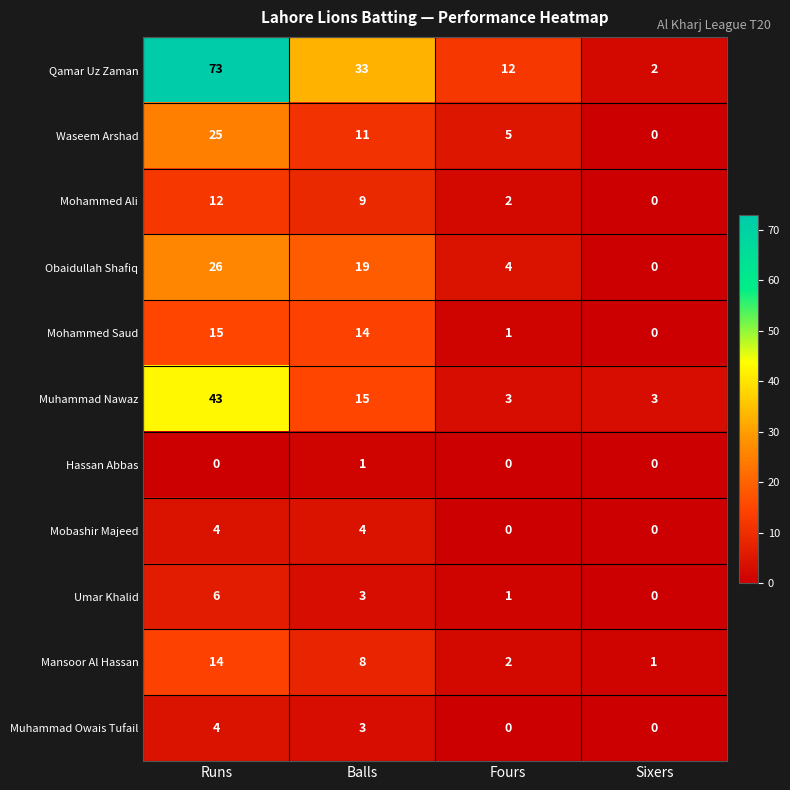

What is the difference between the highest and lowest values at Runs?

73